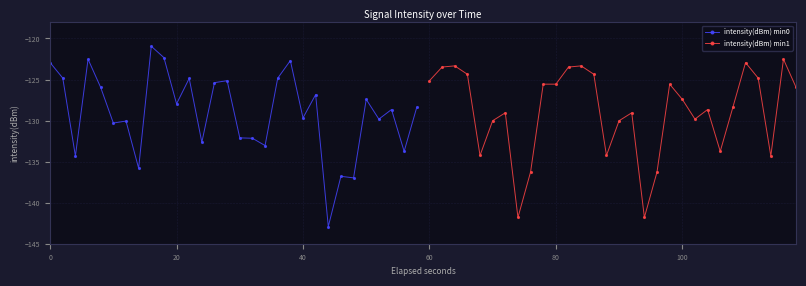

List the series in order of their overall mean, highest first.

intensity(dBm) min1, intensity(dBm) min0